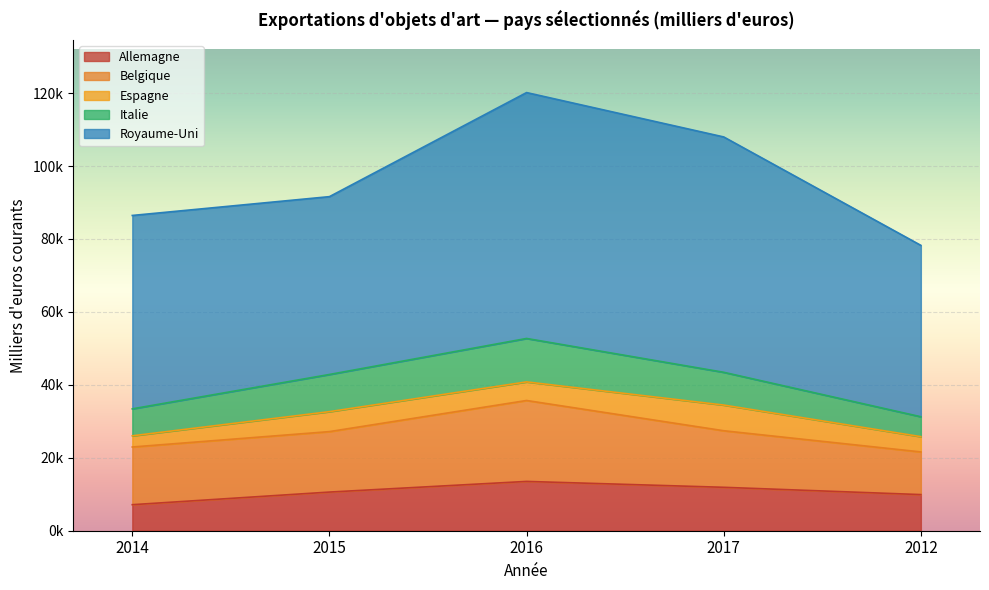

What is the approximate value of Royaume-Uni at 2012?

46995.6